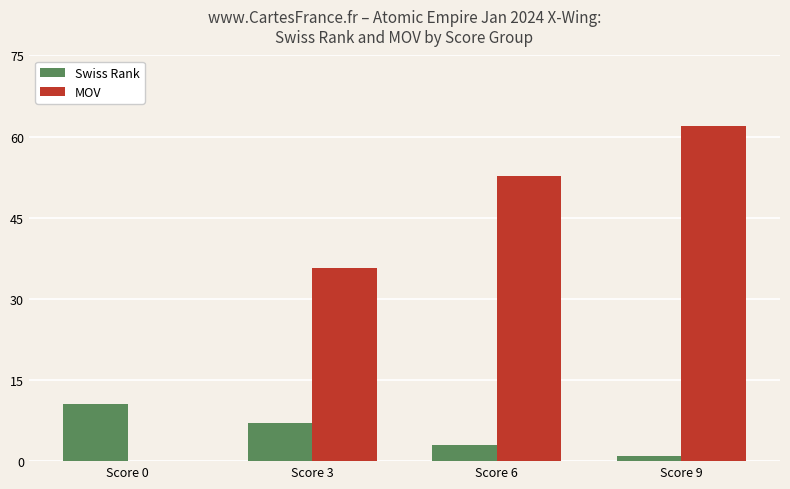

The Swiss Rank series shows 16.9 at Score 0. True or false?

False